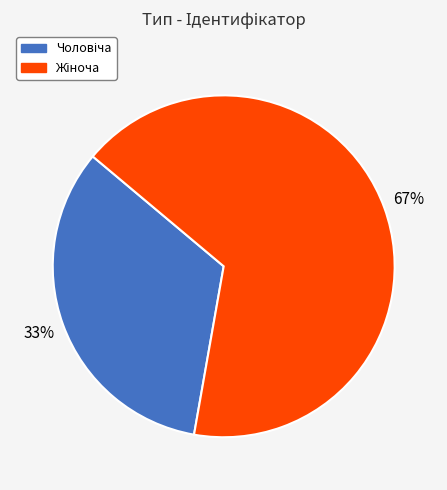

Does any single category account for the majority?

Yes